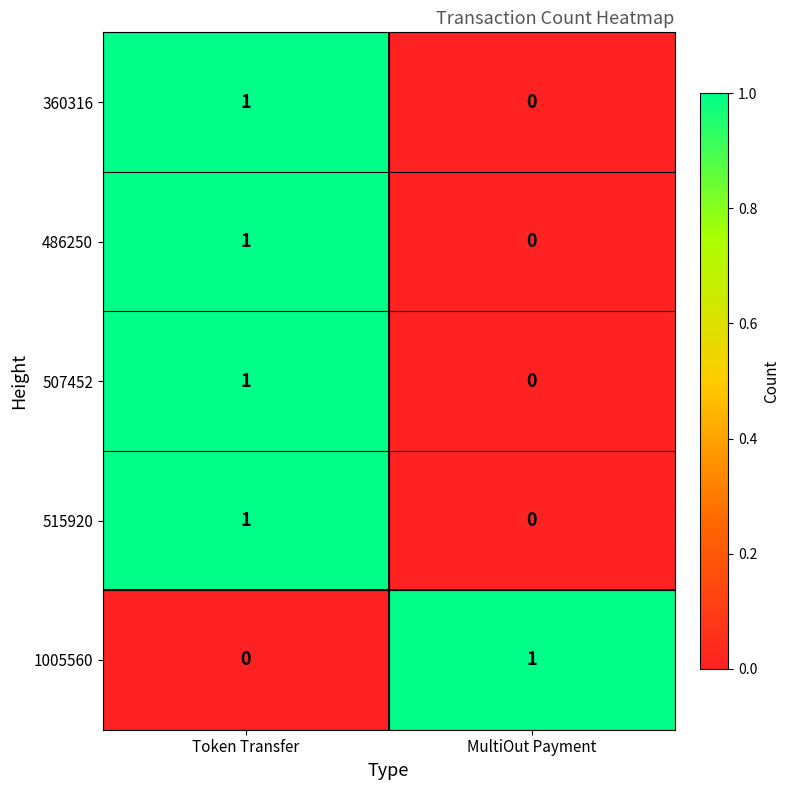

Which category has the lowest value in the 486250 series?

MultiOut Payment